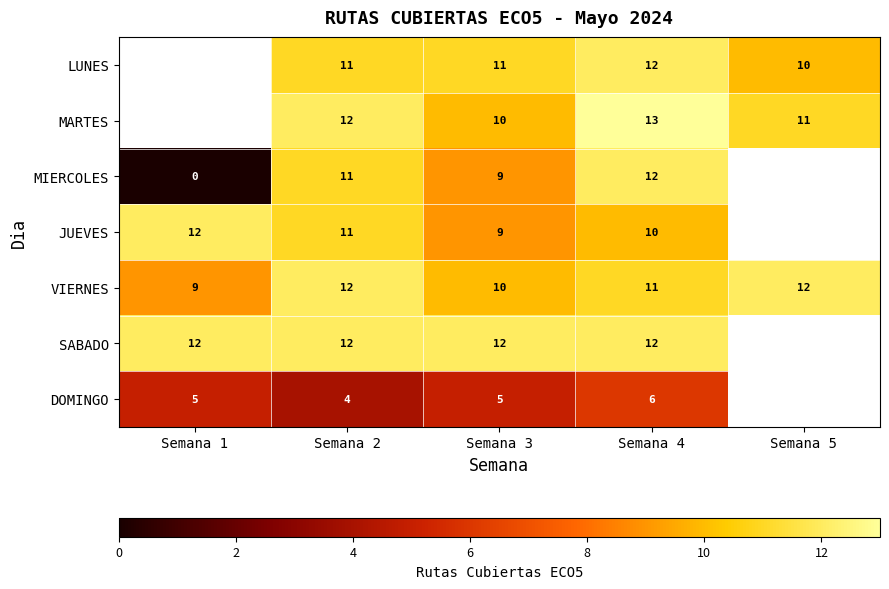

At which category is the sum across all series the highest?

Semana 4